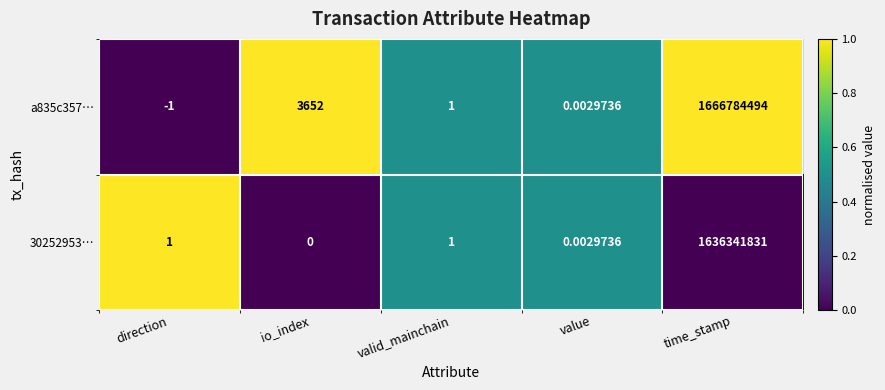

Rank the categories by a835c357… value from lowest to highest.

direction, value, valid_mainchain, io_index, time_stamp